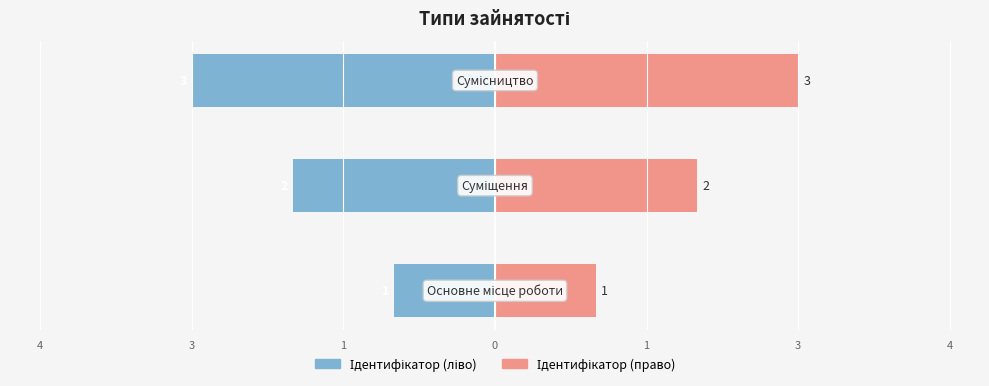

What is the difference between the second highest and minimum values in the Ідентифікатор (ліво) series?

1